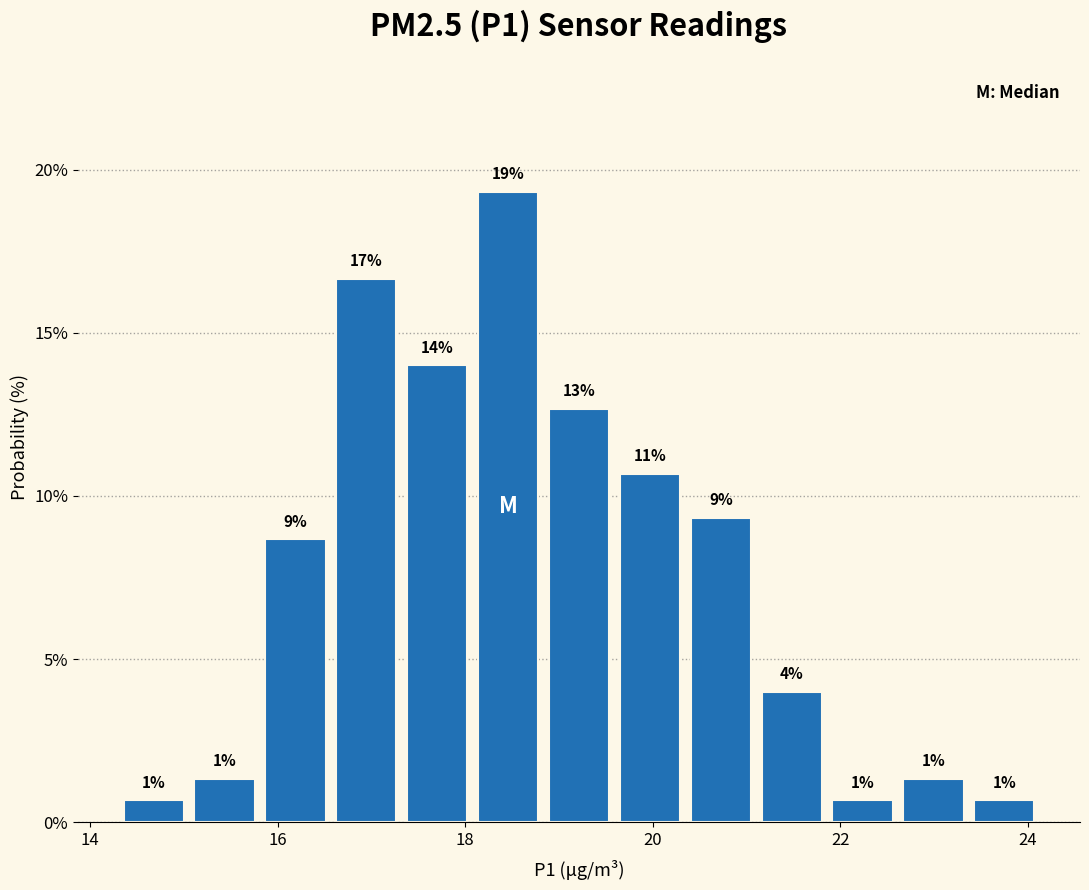

Around what value on the x-axis is the tallest bar? Give the approximate position of its centre, as read against the axis.

18.4